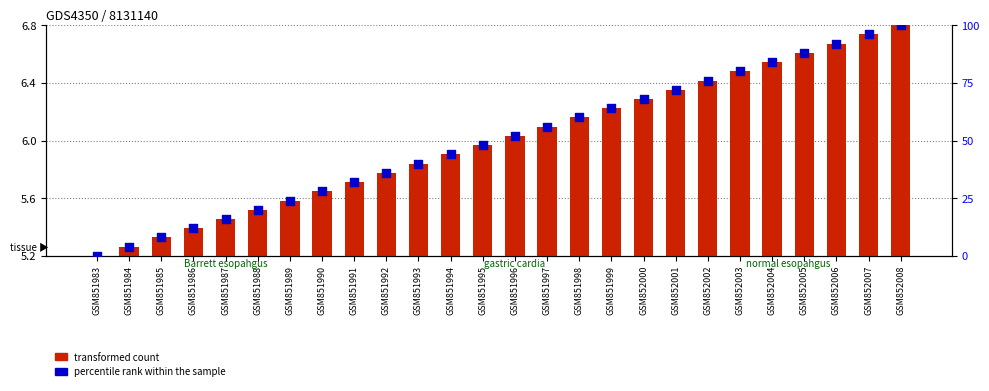

Which series has the largest Y range (max minus min)?

percentile rank within the sample